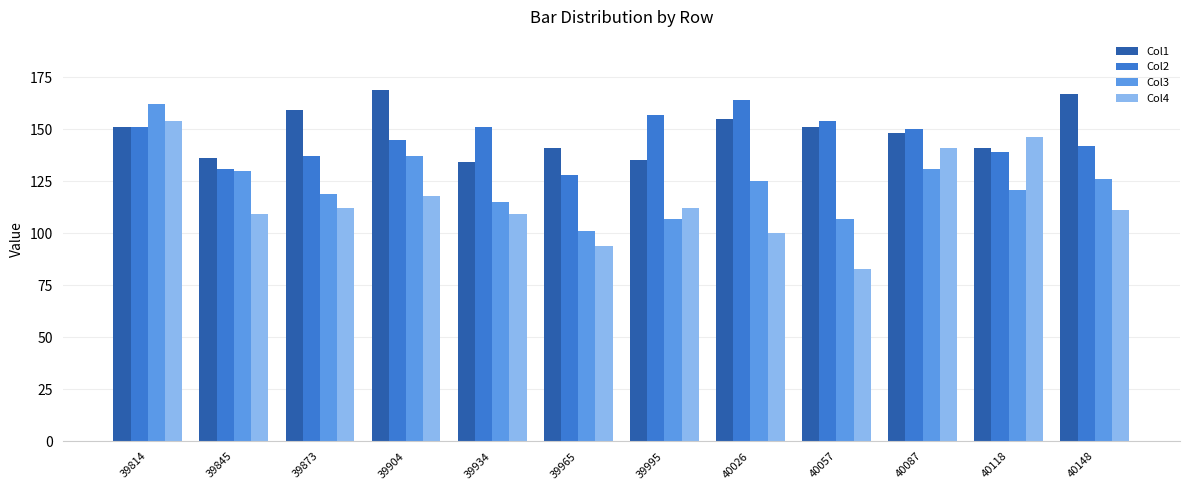

Which series changed the most between 39814 and 39934?

Col3